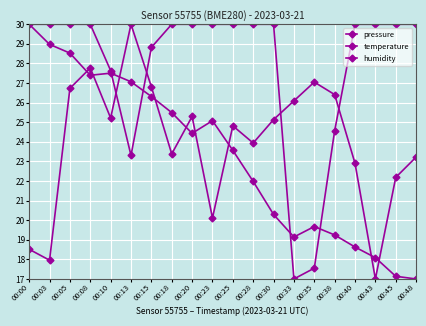

Rank the series by their maximum value, from lowest to highest.

pressure, temperature, humidity